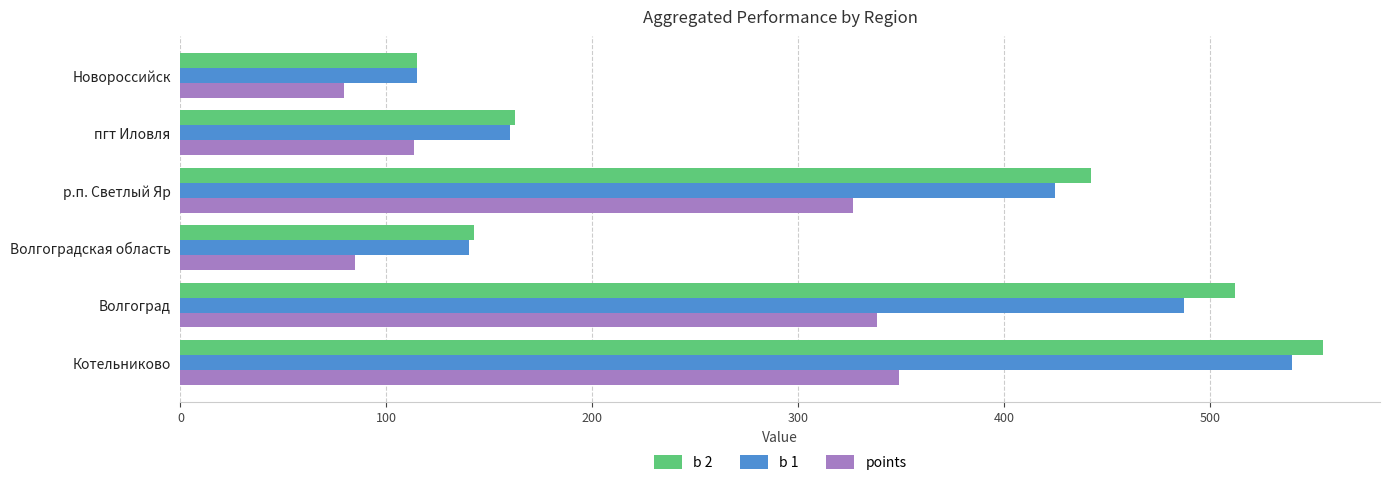

True or false: b 1 has a value of 788.4 at Волгоград.

False